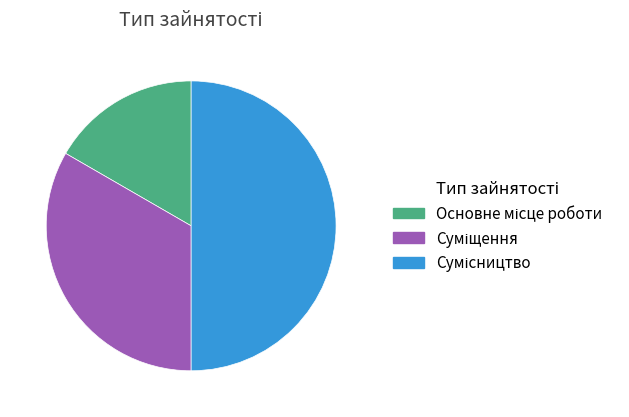

How many slices are in this pie chart?

3